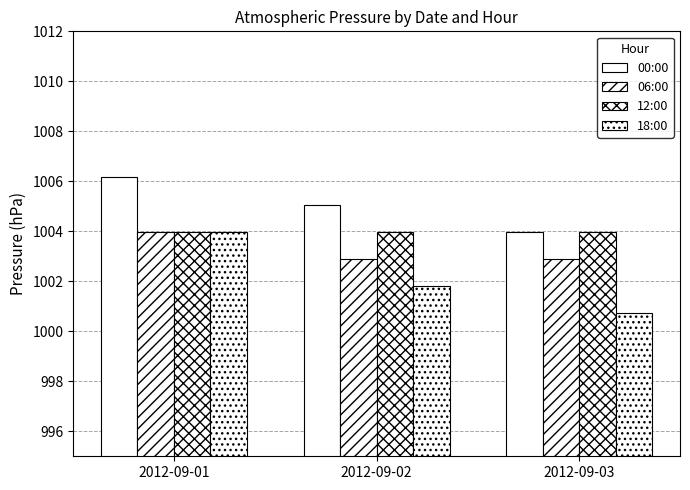

Reading left to right, list all the values displayed in this chart.

00:00: 1006.2	1005.1	1004.0
06:00: 1004.0	1002.9	1002.9
12:00: 1004.0	1004.0	1004.0
18:00: 1004.0	1001.8	1000.7